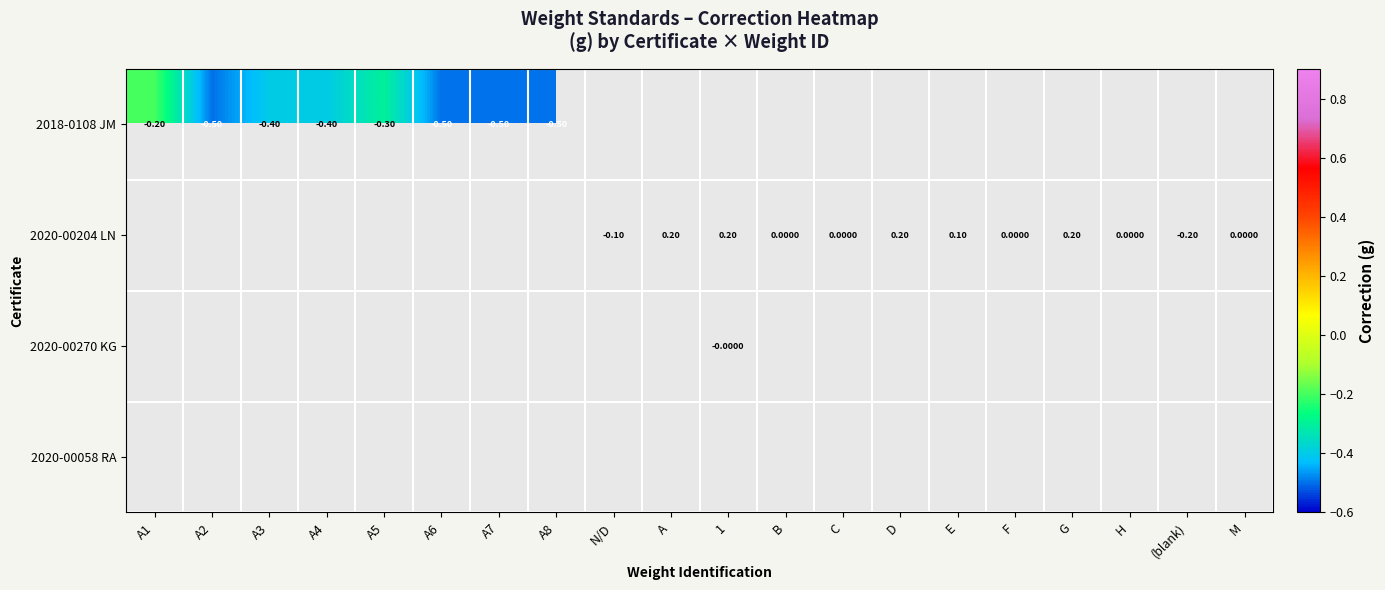

At how many categories does at least one series exceed 0?

5